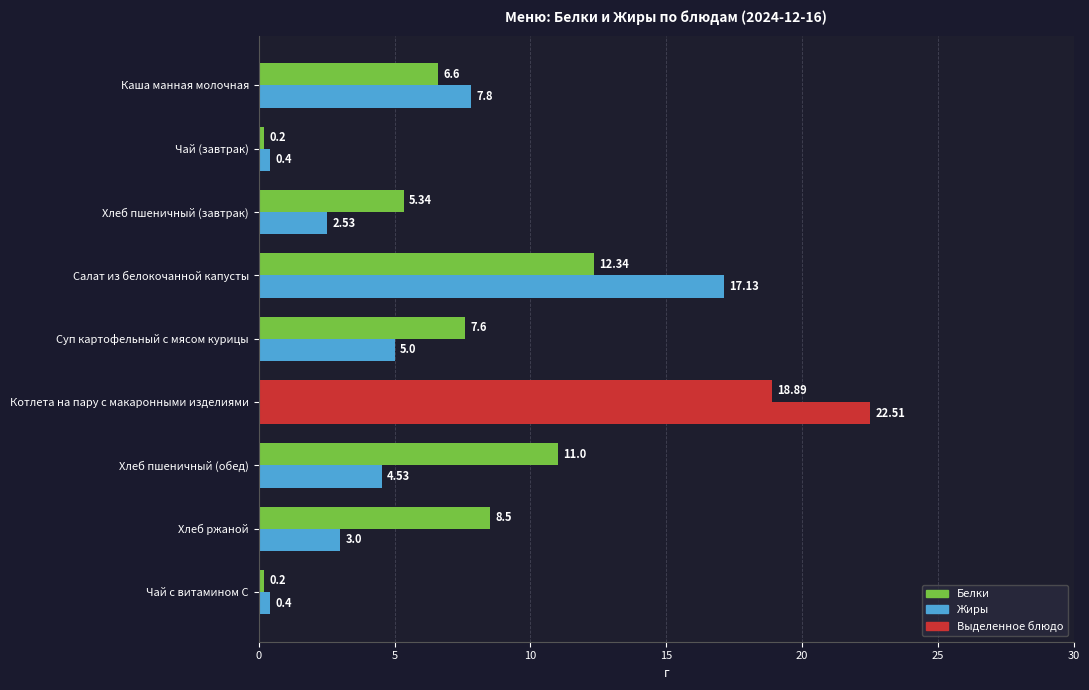

How many series are shown in this chart?

2